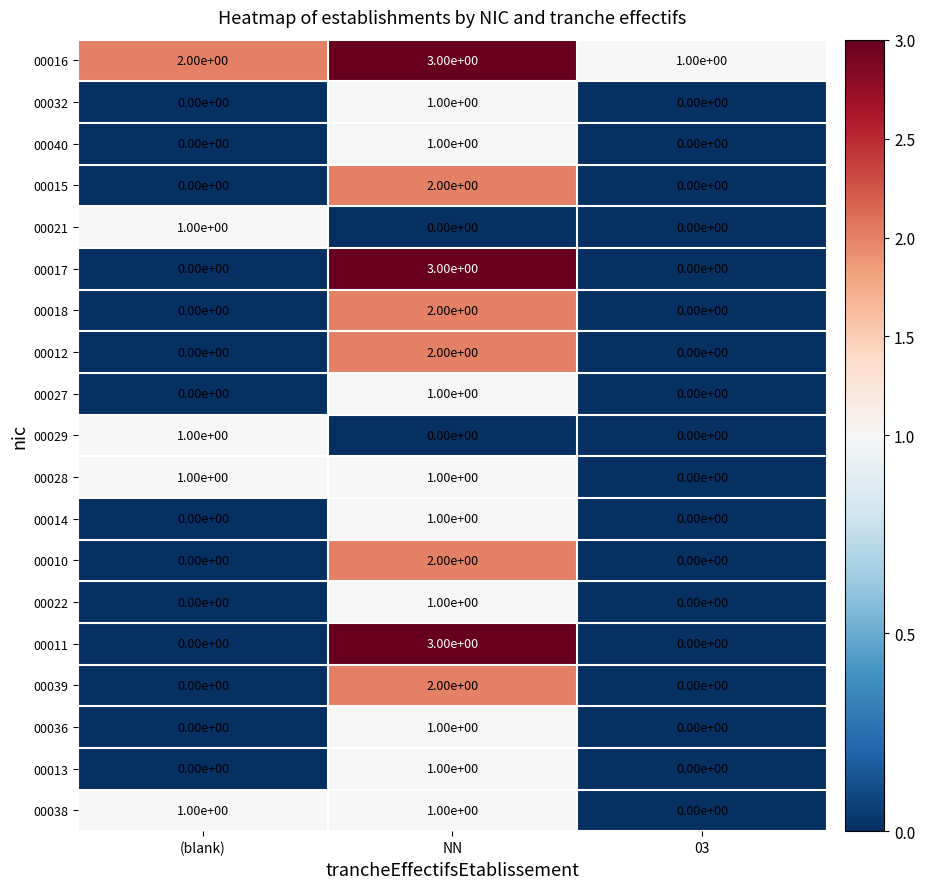

How many data points does each series have?

3